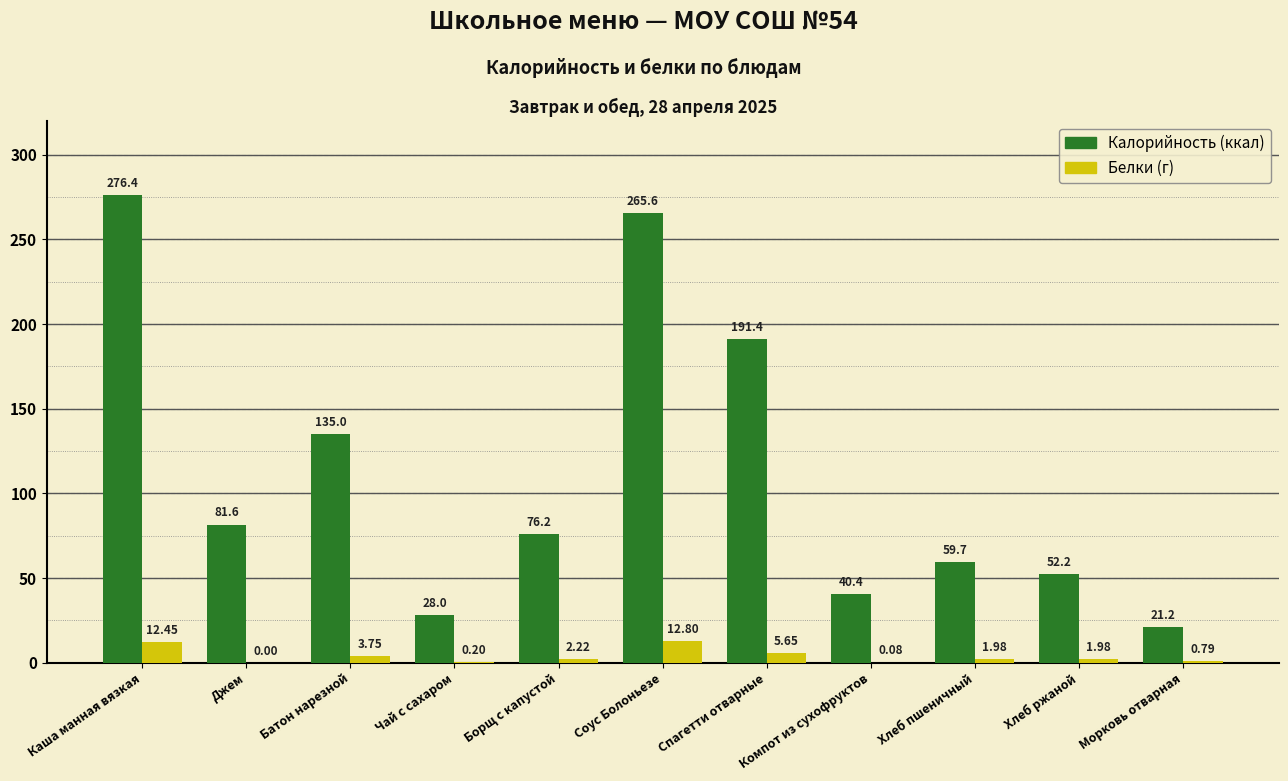

At which category does the chart reach its peak across all series?

Каша манная вязкая